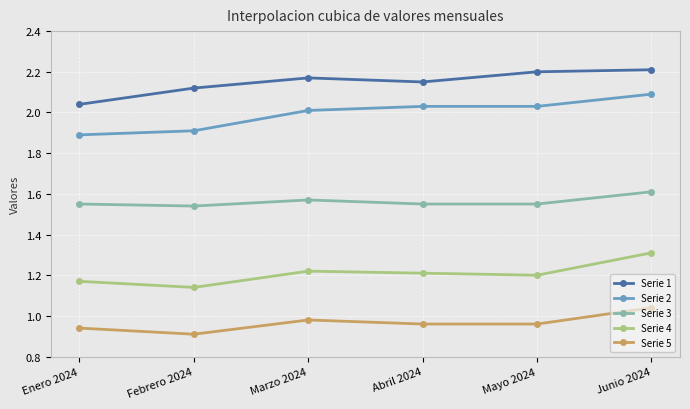

What position from the left is Febrero 2024?

2